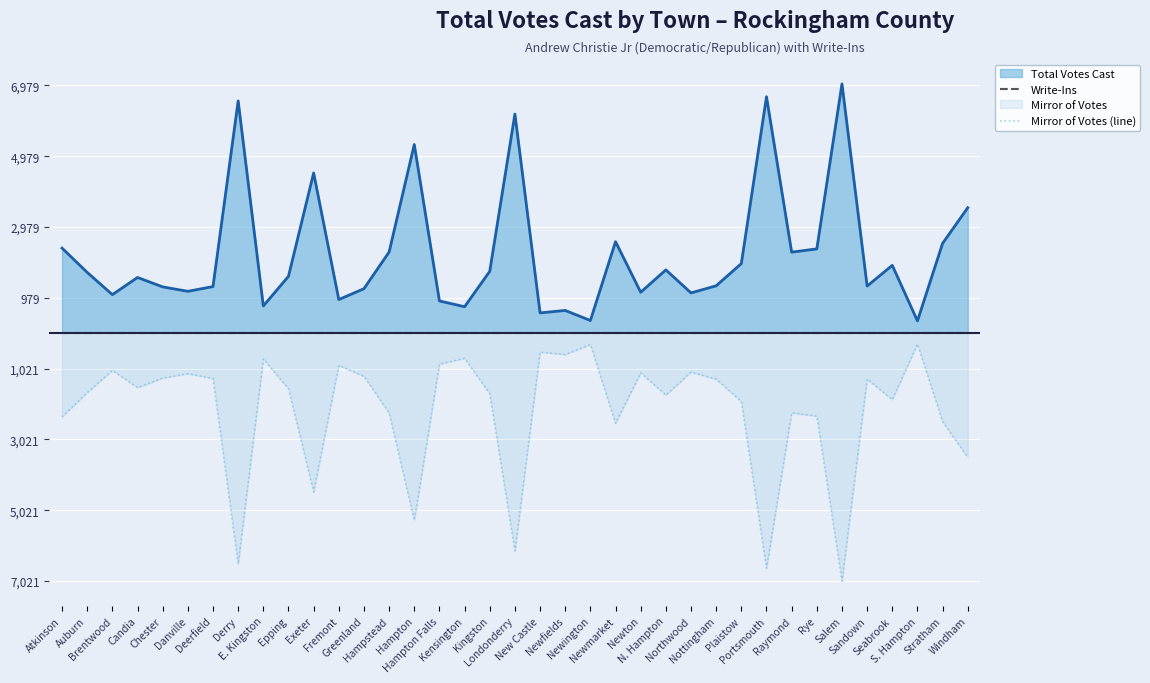

True or false: Write-Ins and Mirror of Votes (line) intersect in this chart.

False